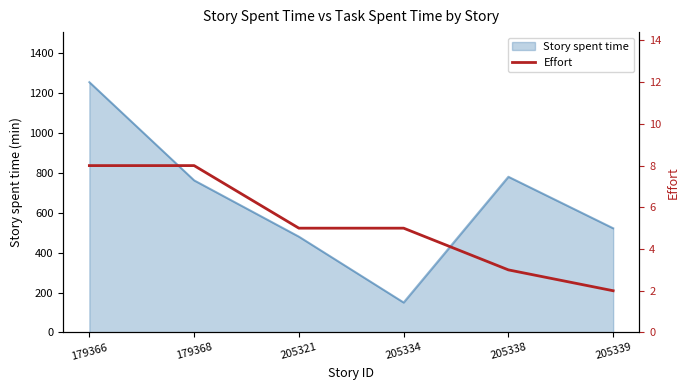

Count the number of categories in the chart.

6